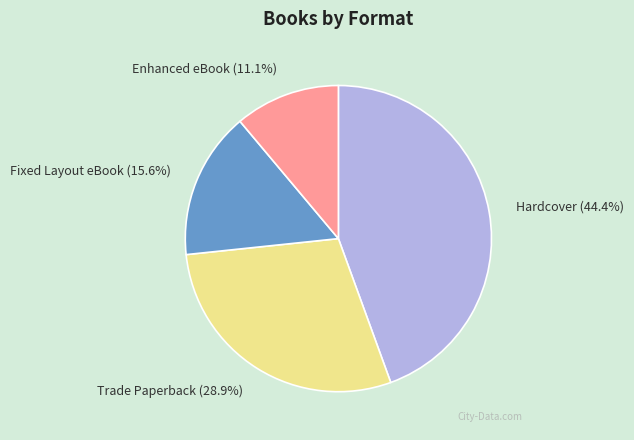

To the nearest percent, what portion does Fixed Layout eBook represent?

16%